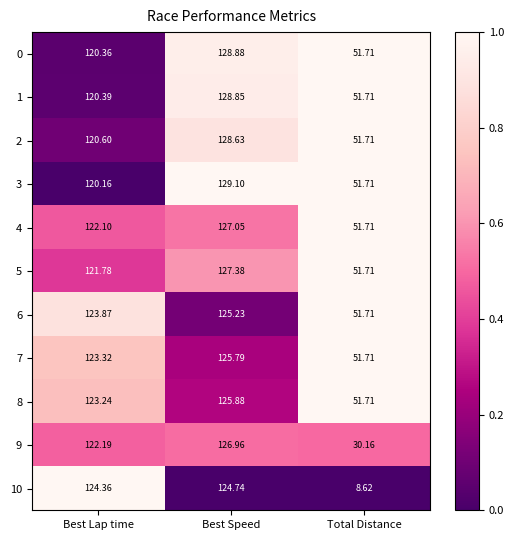

List the labels in order of 5 value, largest first.

Best Speed, Best Lap time, Total Distance